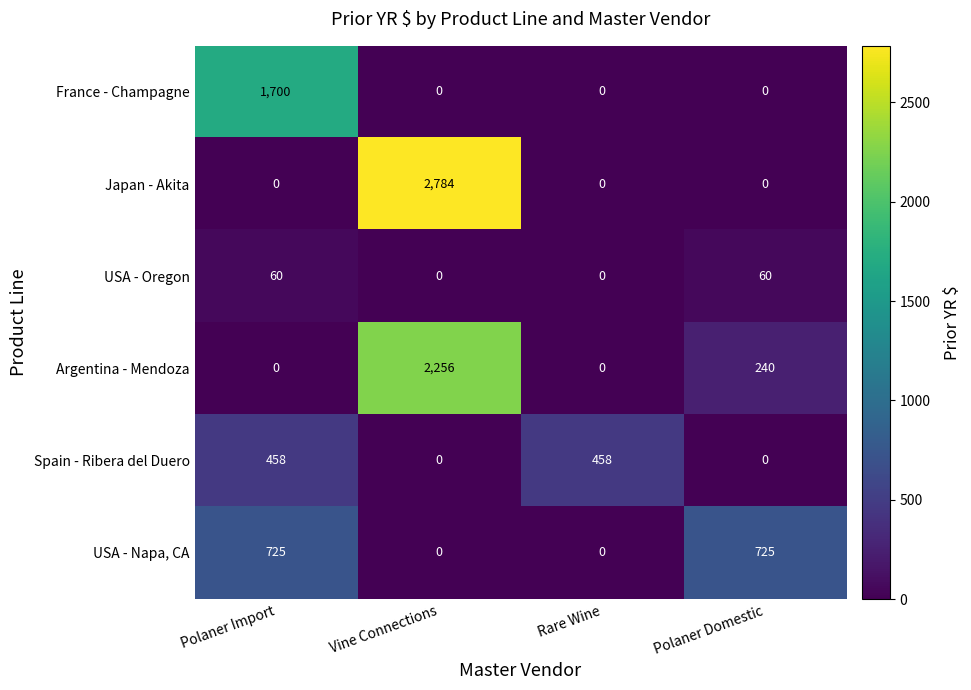

What is the difference between the maximum and second lowest values in the Japan - Akita series?

2784